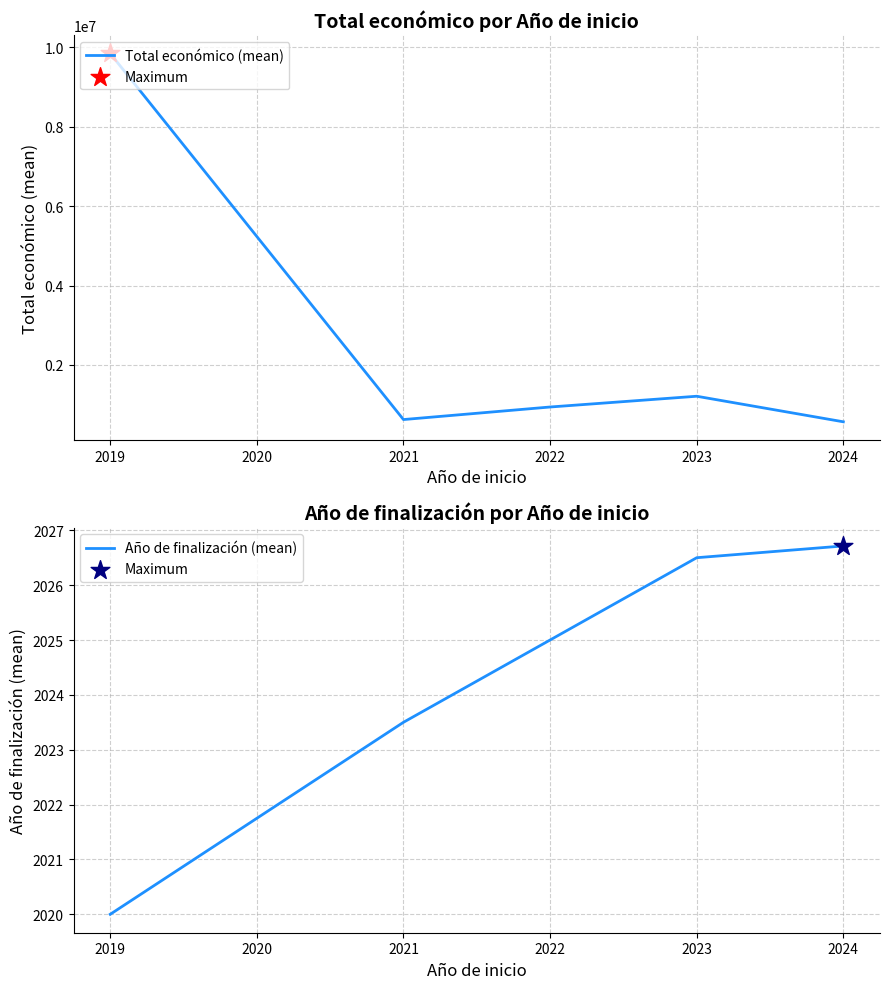

What are all the series names shown in the legend?

Total económico (mean), Año de finalización (mean)